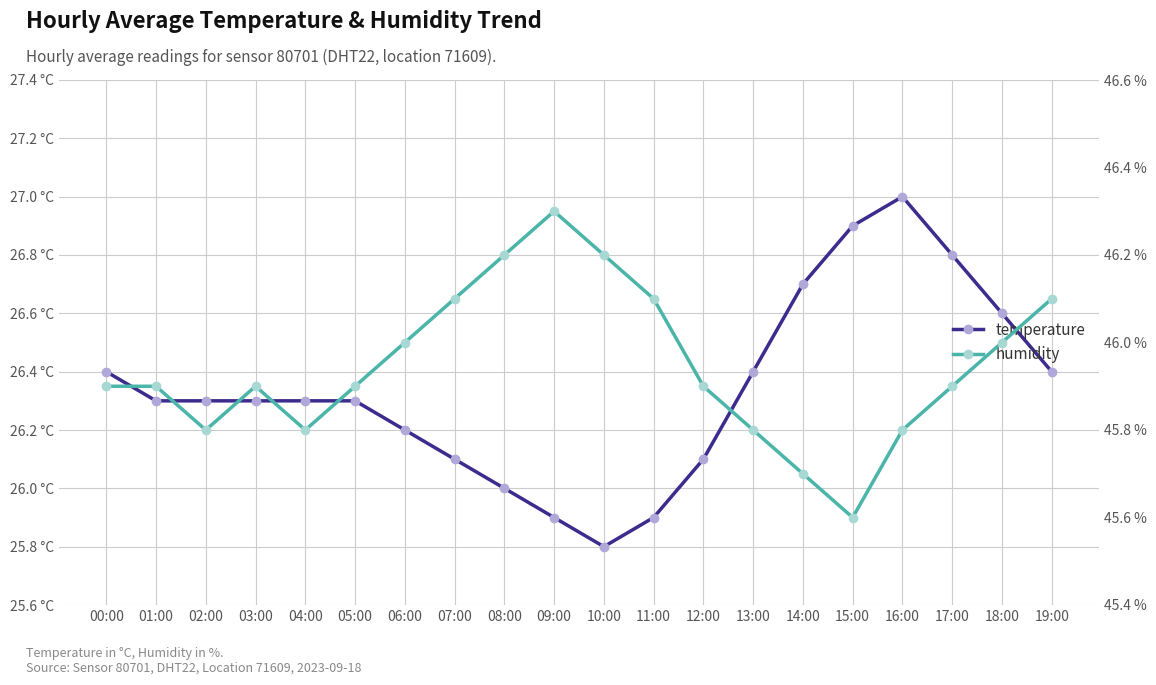

What position from the right is 01:00?

19